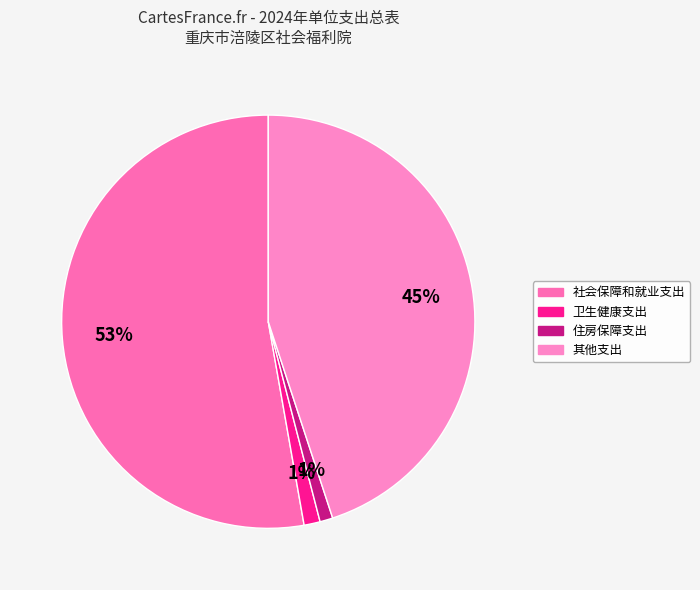

Is it true that 其他支出 is 56% of the pie?

False